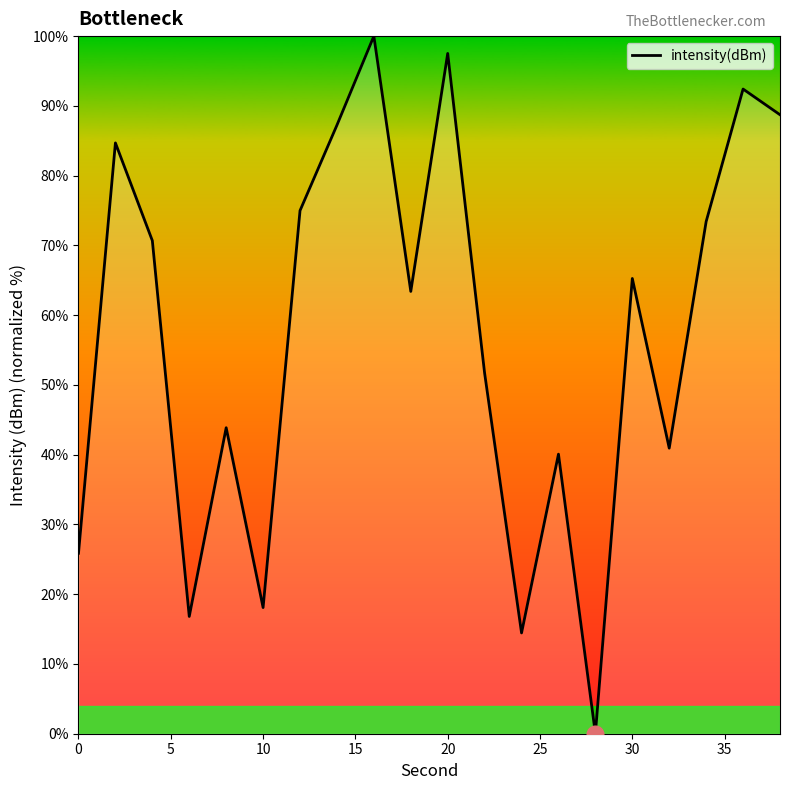

What is the difference between the maximum and minimum values?

100.0